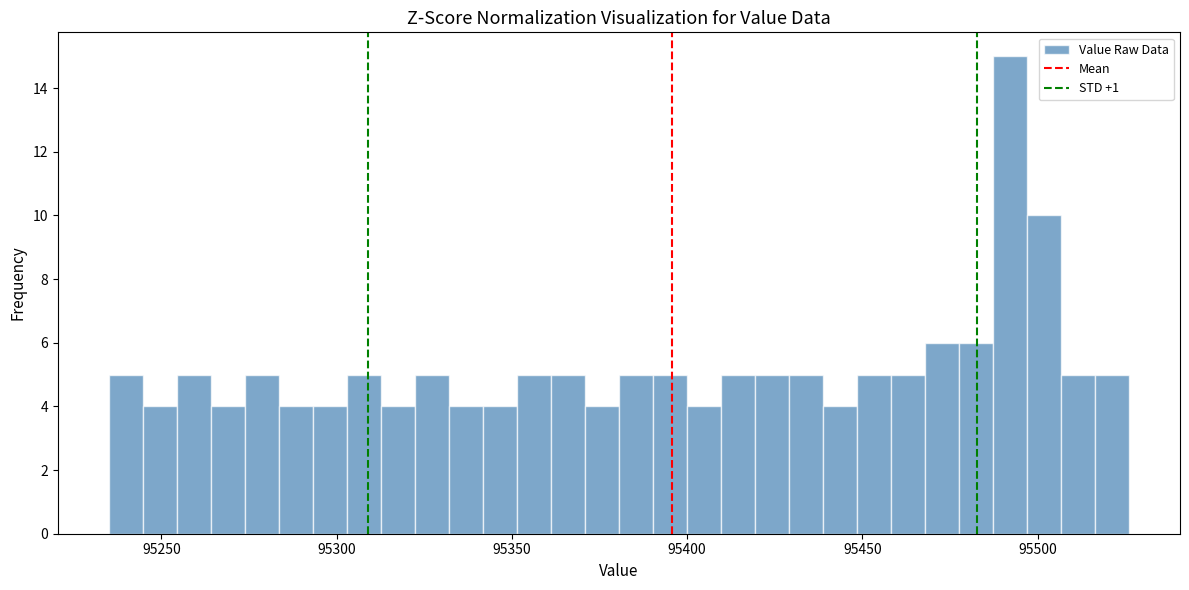

Around what value on the x-axis is the tallest bar? Give the approximate position of its centre, as read against the axis.

95490